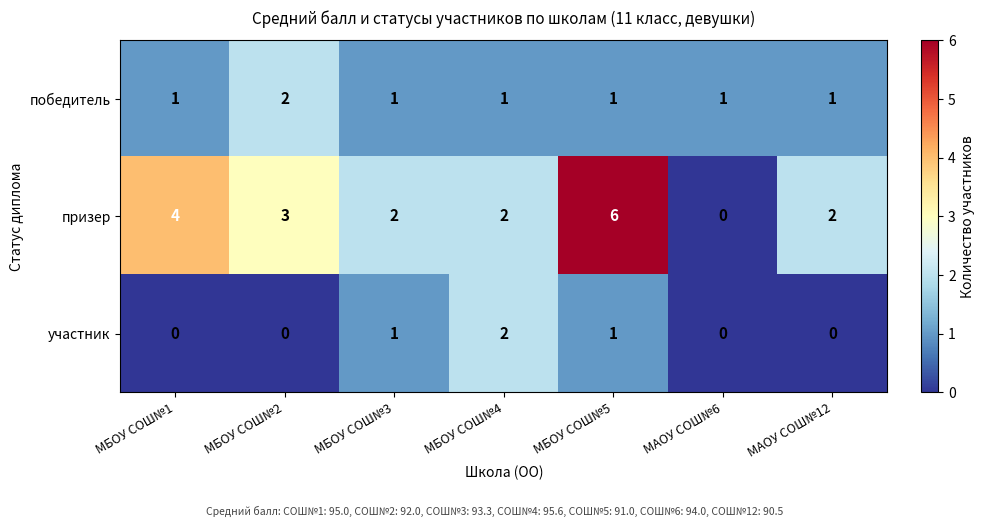

What is the difference between the maximum and minimum values in the призер series?

6